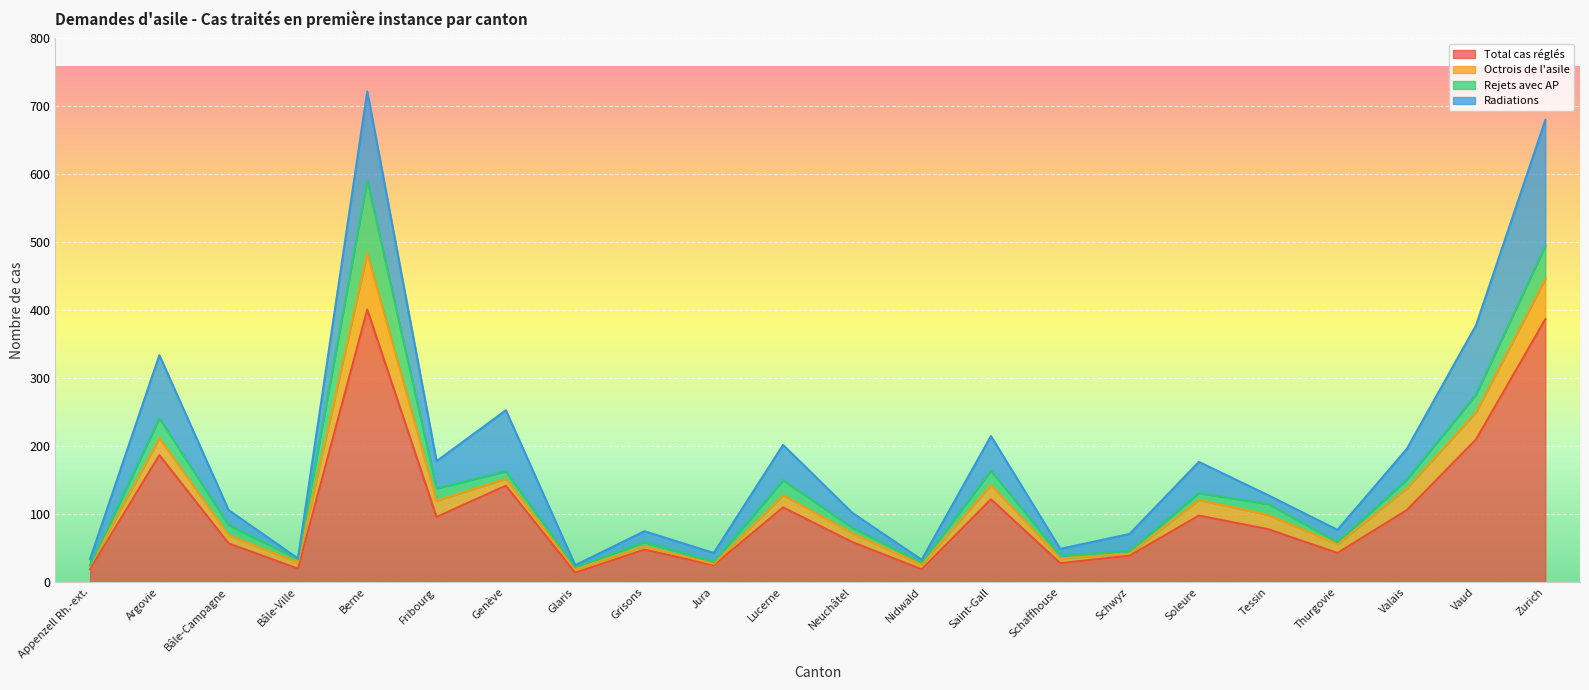

Which category has the lowest value in the Total cas réglés series?

Glaris